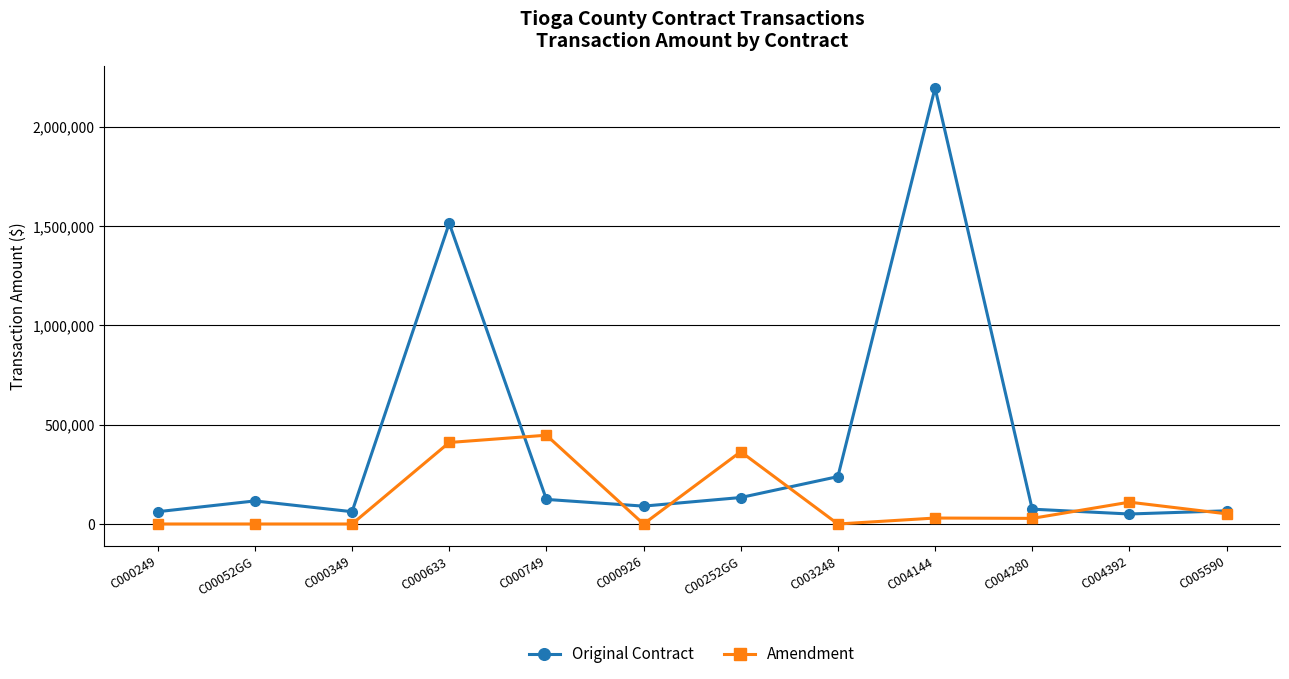

At which label does Amendment first exceed 30000?

C000633